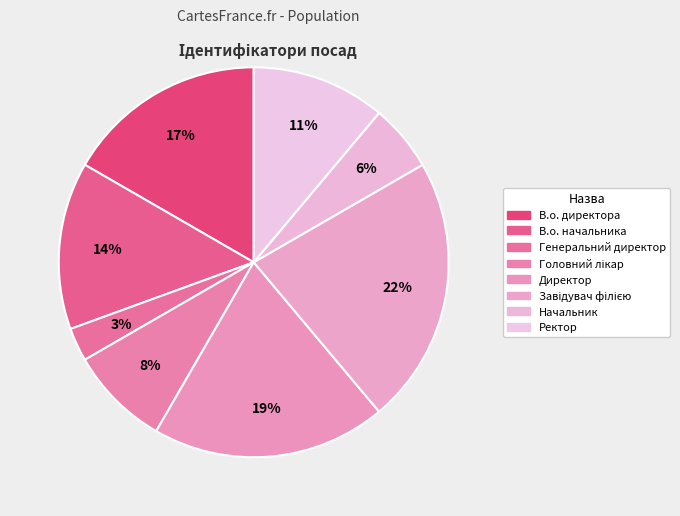

Which has a higher value, Ректор or Головний лікар?

Ректор